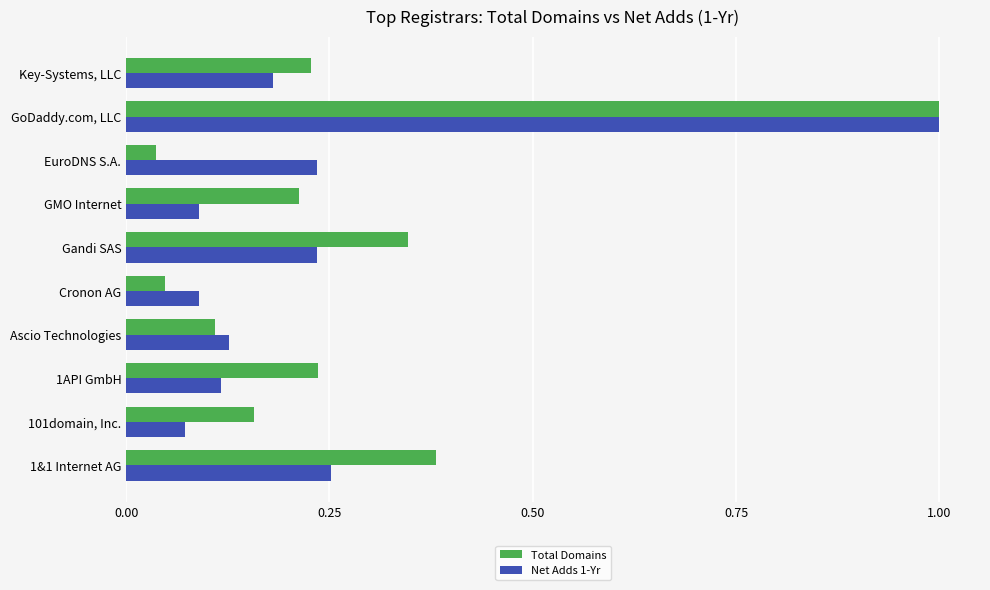

At how many categories does at least one series exceed 0?

10